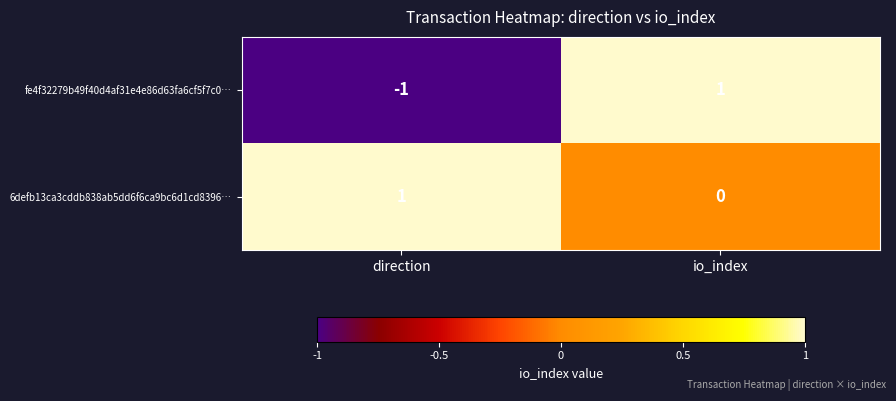

At which label is 6defb13ca3cddb838ab5dd6f6ca9bc6d1cd8396… closest to 0?

io_index